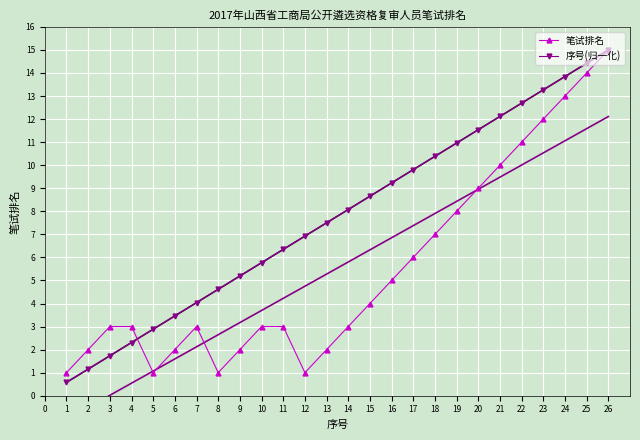

Is it true that 序号(归一化) equals 8.7 at 15?

True